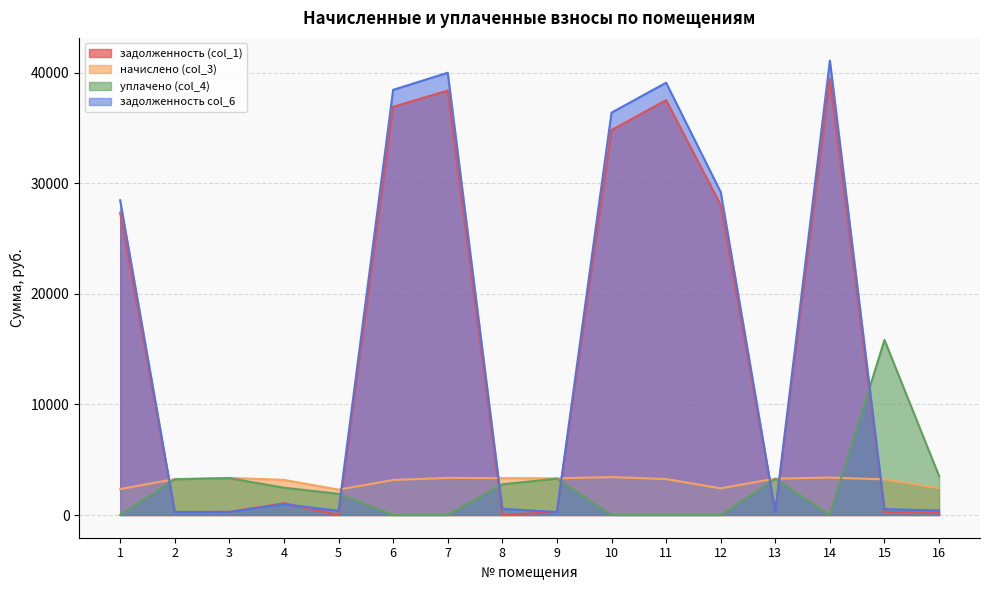

What is the difference between the second highest and second lowest values in the уплачено (col_4) series?

3523.2